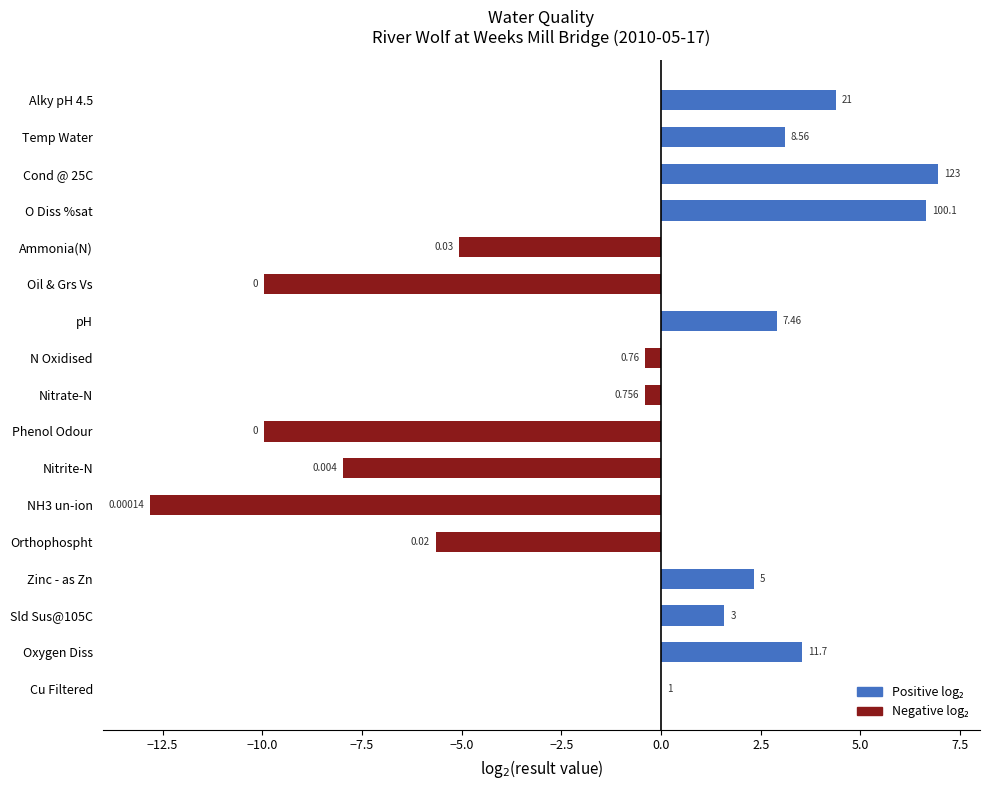

What is the difference between the second highest and second lowest values?

16.6